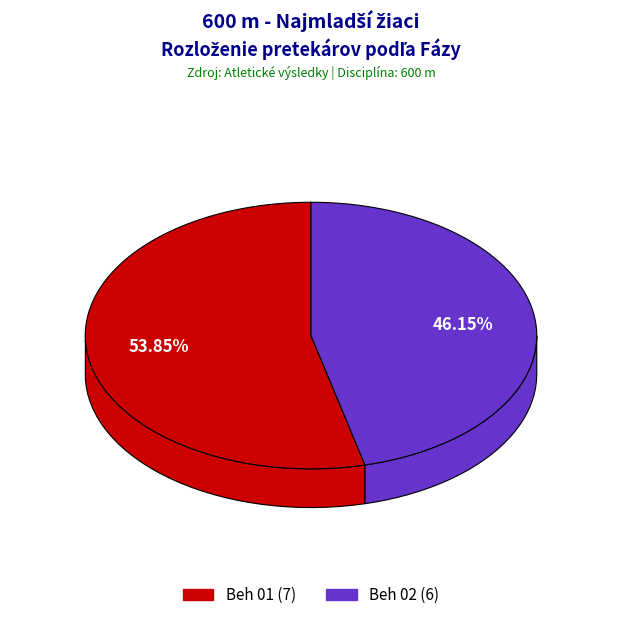

To the nearest percent, what percentage of the pie is Beh 01?

54%